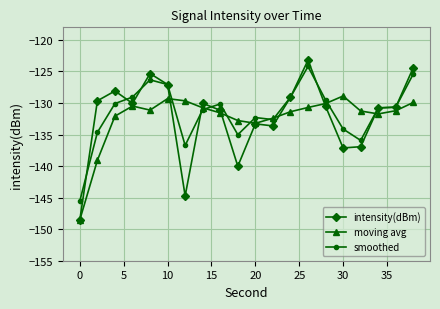

What is the value of the moving avg point at the 6th from the left?

-129.3